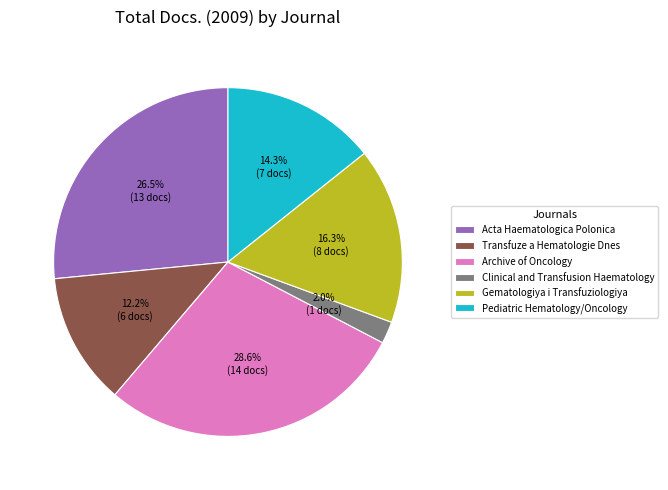

Rank the categories by value from lowest to highest.

Clinical and Transfusion Haematology, Transfuze a Hematologie Dnes, Pediatric Hematology/Oncology, Gematologiya i Transfuziologiya, Acta Haematologica Polonica, Archive of Oncology